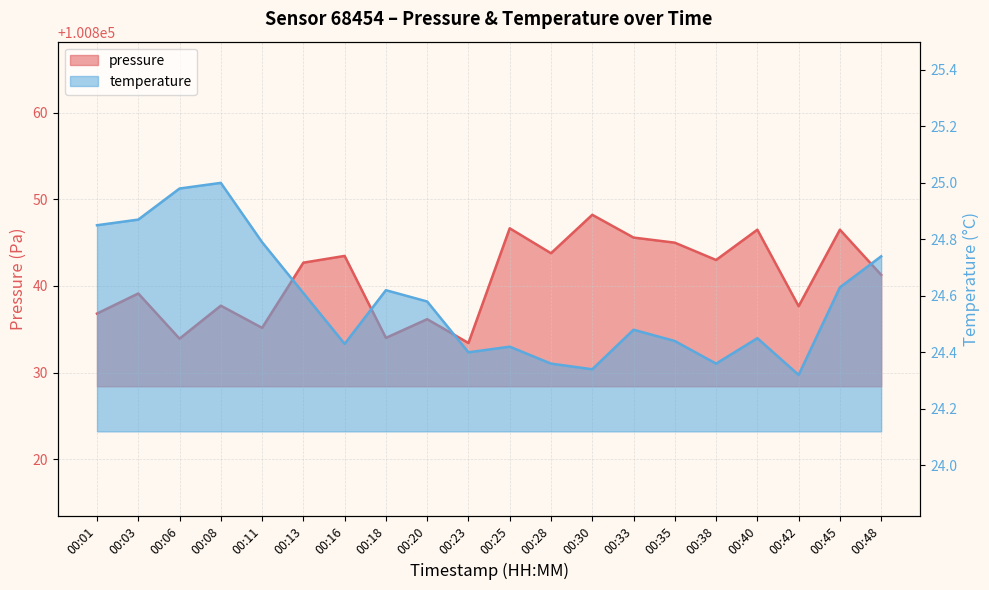

Which series has the widest spread of values?

pressure